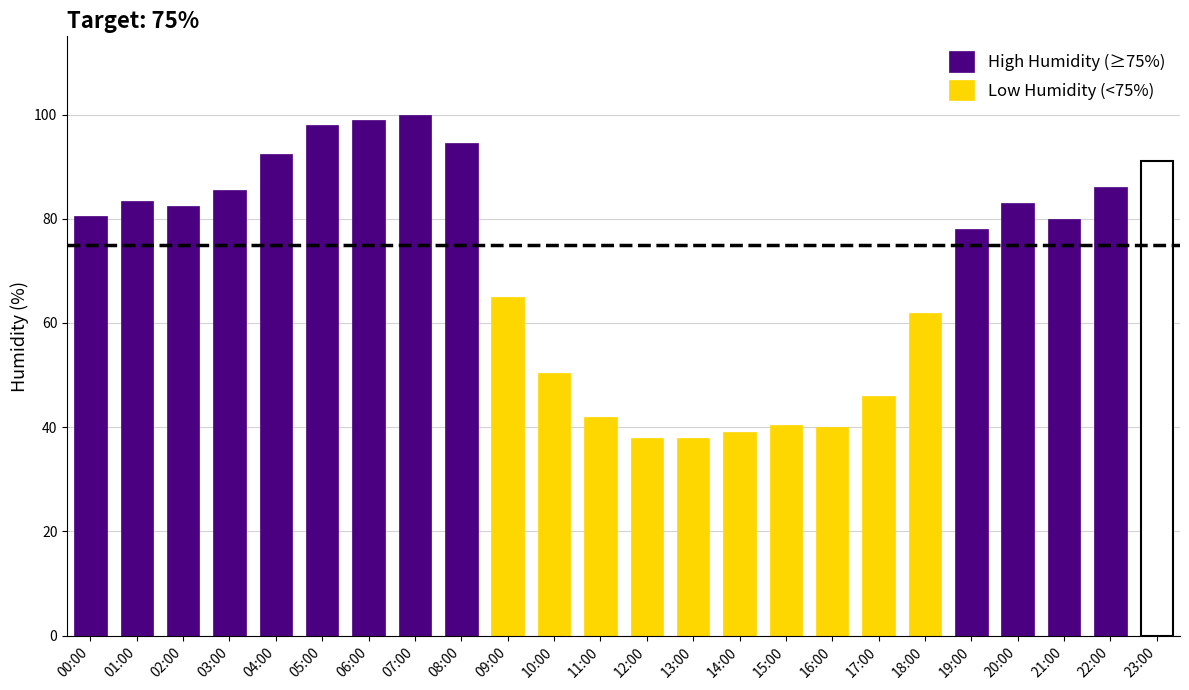

What position from the left is 12:00?

13